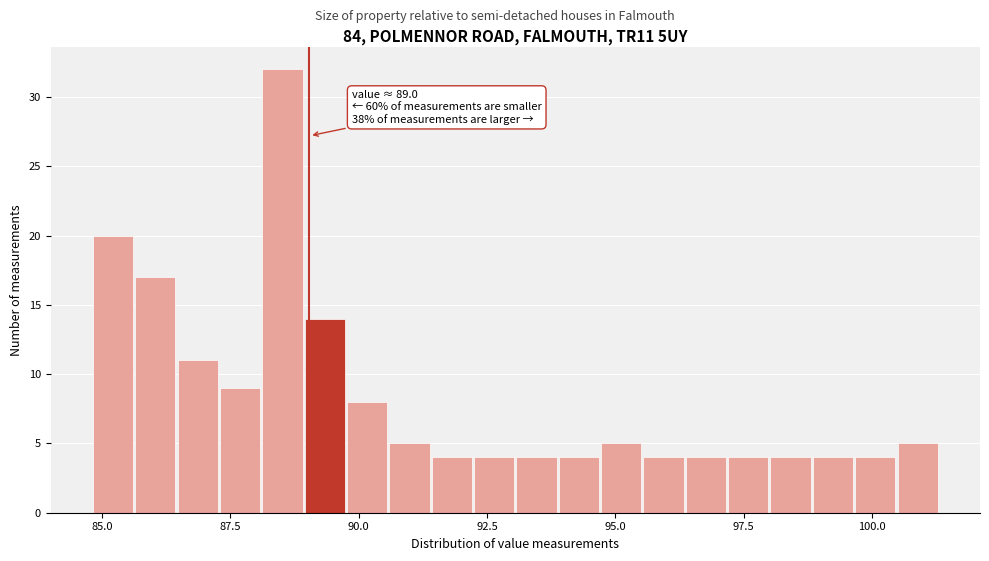

Read against the x-axis, roughly where is the centre of the tallest bar?

88.5